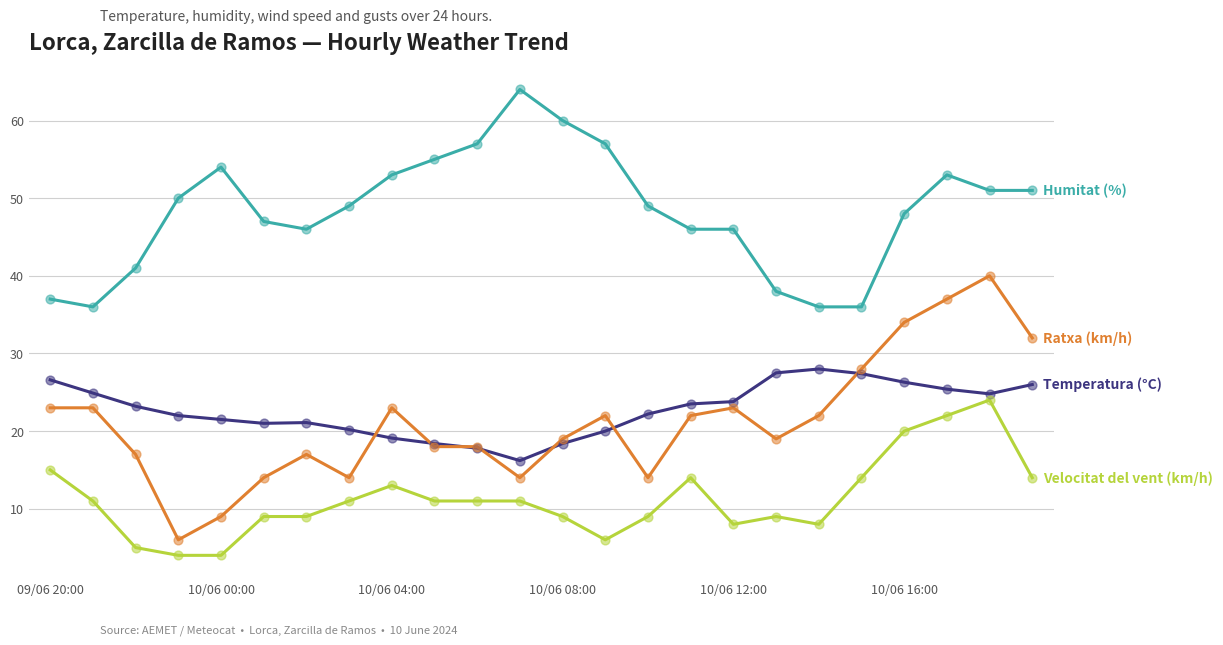

What is the minimum value shown in the chart?

4.0